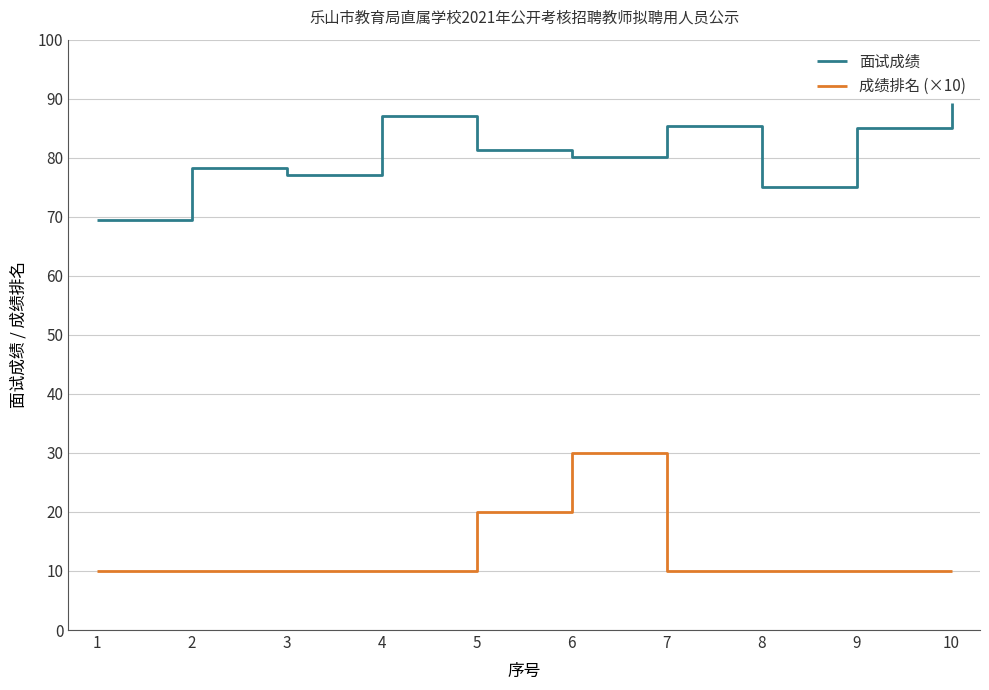

The value of 面试成绩 at 9 is 133.1. True or false?

False